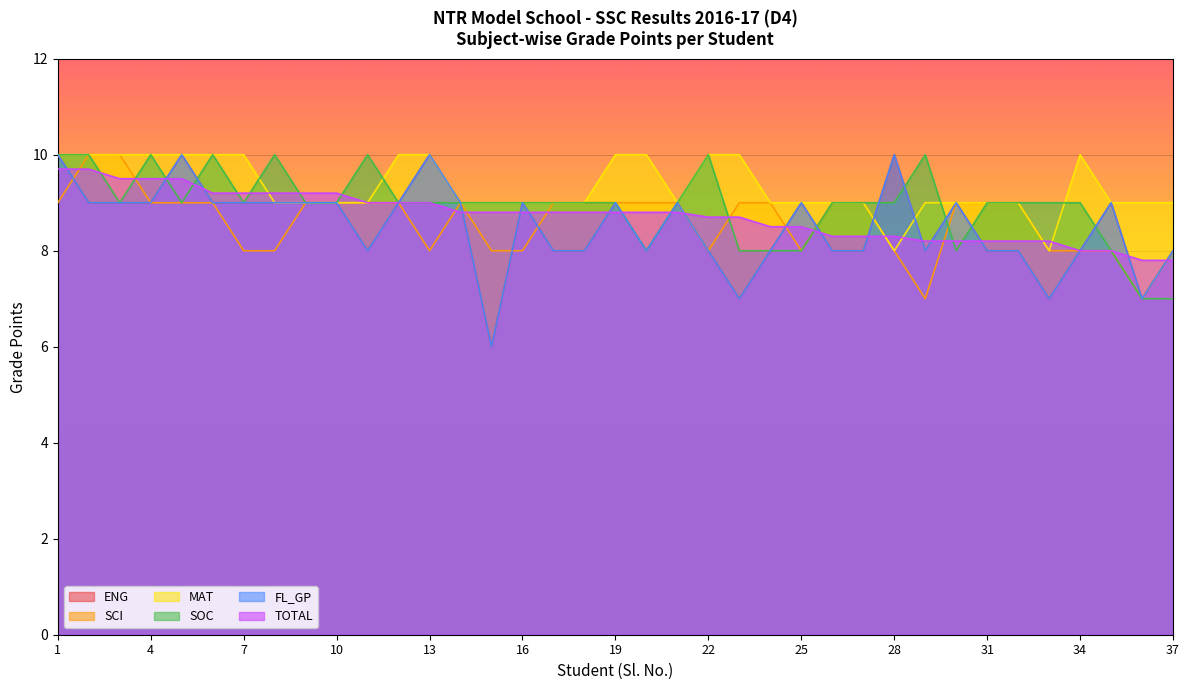

At how many categories does at least one series exceed 9?

20